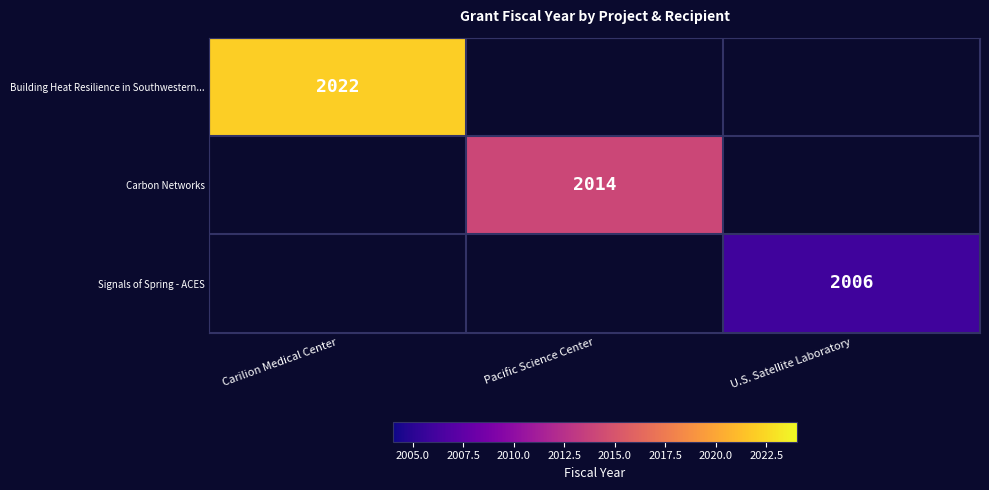

Is the value of Building Heat Resilience in Southwestern... at Carilion Medical Center greater than the value of Signals of Spring - ACES at U.S. Satellite Laboratory?

Yes